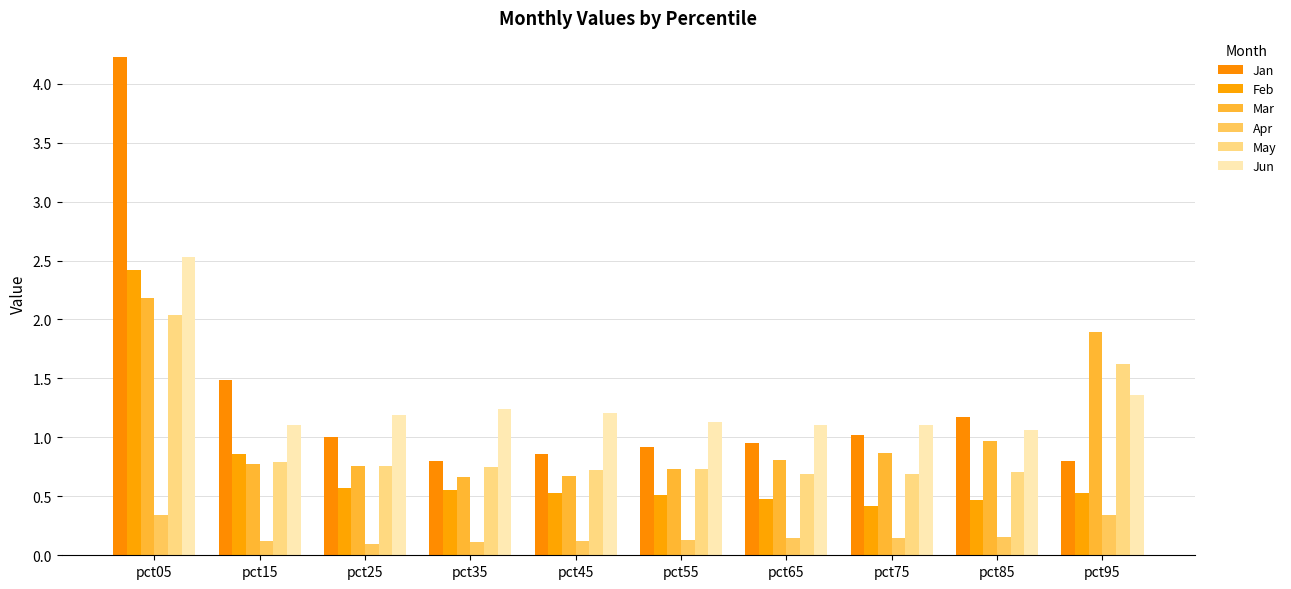

What is the sum of the Mar values at pct75 and pct85?

1.8